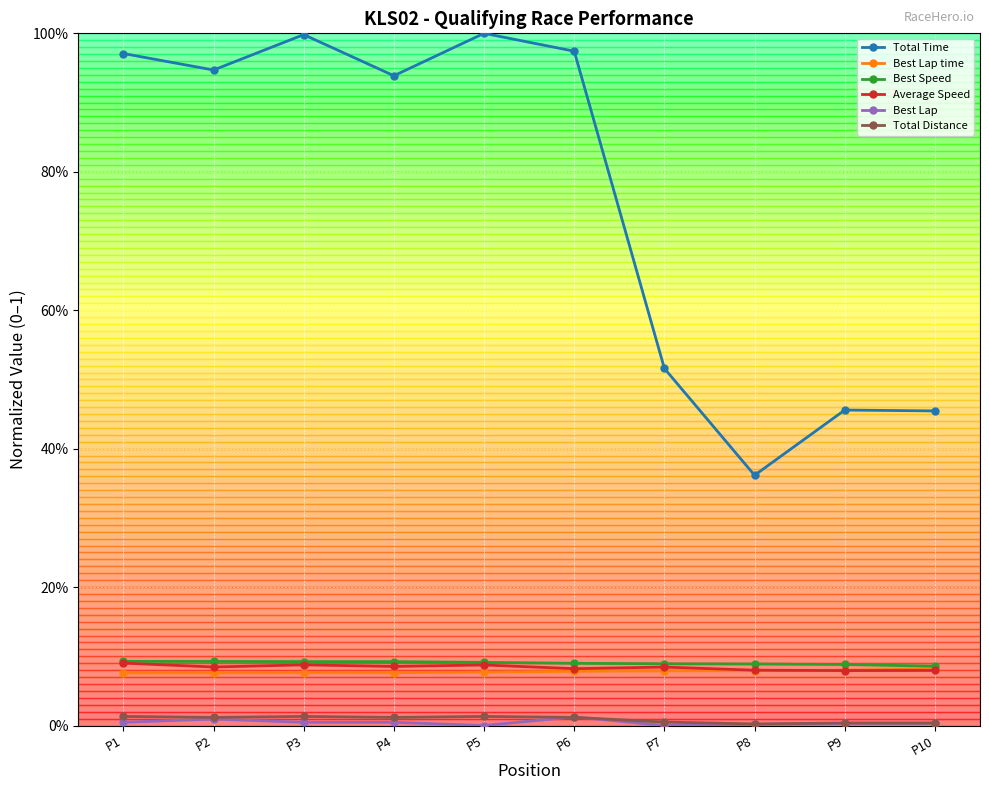

Reading left to right, what are all the values shown in this chart?

Total Time: P1=1.0	P2=0.9	P3=1.0	P4=0.9	P5=1.0	P6=1.0	P7=0.5	P8=0.4	P9=0.5	P10=0.5
Best Lap time: P1=0.1	P2=0.1	P3=0.1	P4=0.1	P5=0.1	P6=0.1	P7=0.1	P8=0.1	P9=0.1	P10=0.1
Best Speed: P1=0.1	P2=0.1	P3=0.1	P4=0.1	P5=0.1	P6=0.1	P7=0.1	P8=0.1	P9=0.1	P10=0.1
Average Speed: P1=0.1	P2=0.1	P3=0.1	P4=0.1	P5=0.1	P6=0.1	P7=0.1	P8=0.1	P9=0.1	P10=0.1
Best Lap: P1=0.0	P2=0.0	P3=0.0	P4=0.0	P5=0.0	P6=0.0	P7=0.0	P8=0.0	P9=0.0	P10=0.0
Total Distance: P1=0.0	P2=0.0	P3=0.0	P4=0.0	P5=0.0	P6=0.0	P7=0.0	P8=0.0	P9=0.0	P10=0.0